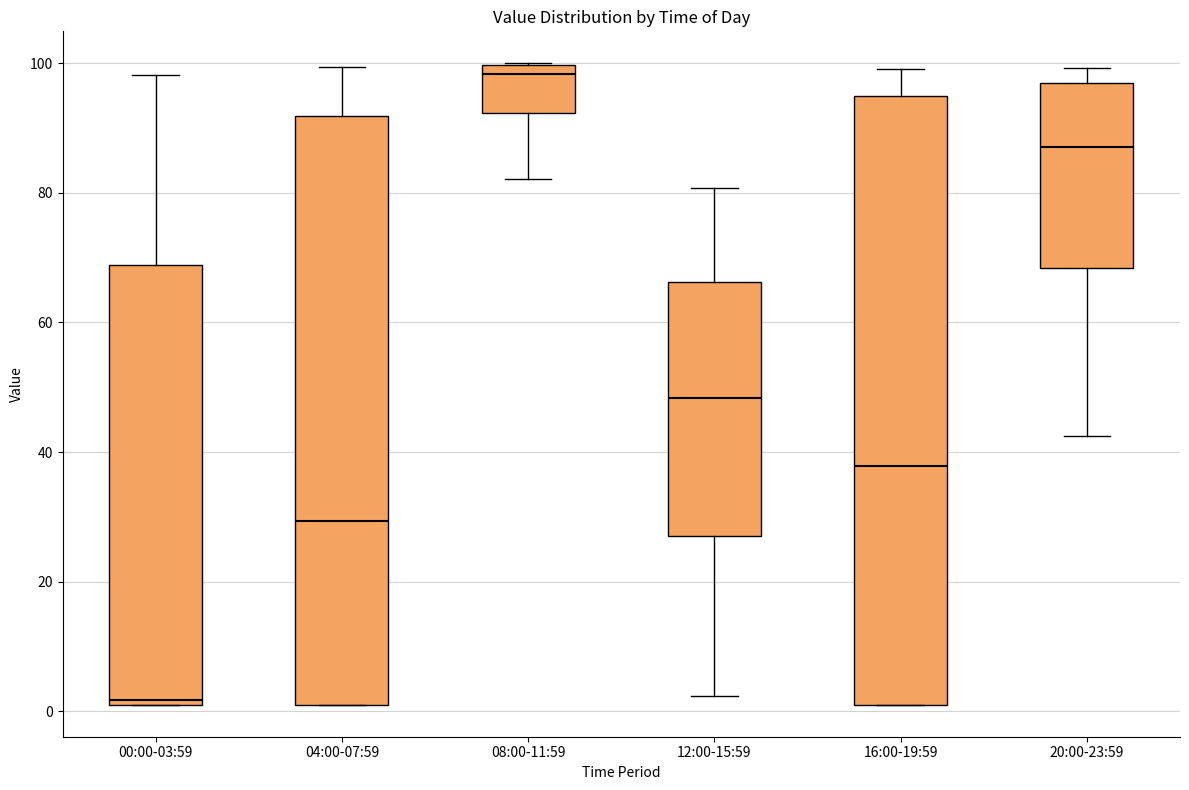

Where does the upper whisker of the box for 16:00-19:59 end on the y-axis? The values are not printed on the chart, so give them approximately, as read against the axis.

100